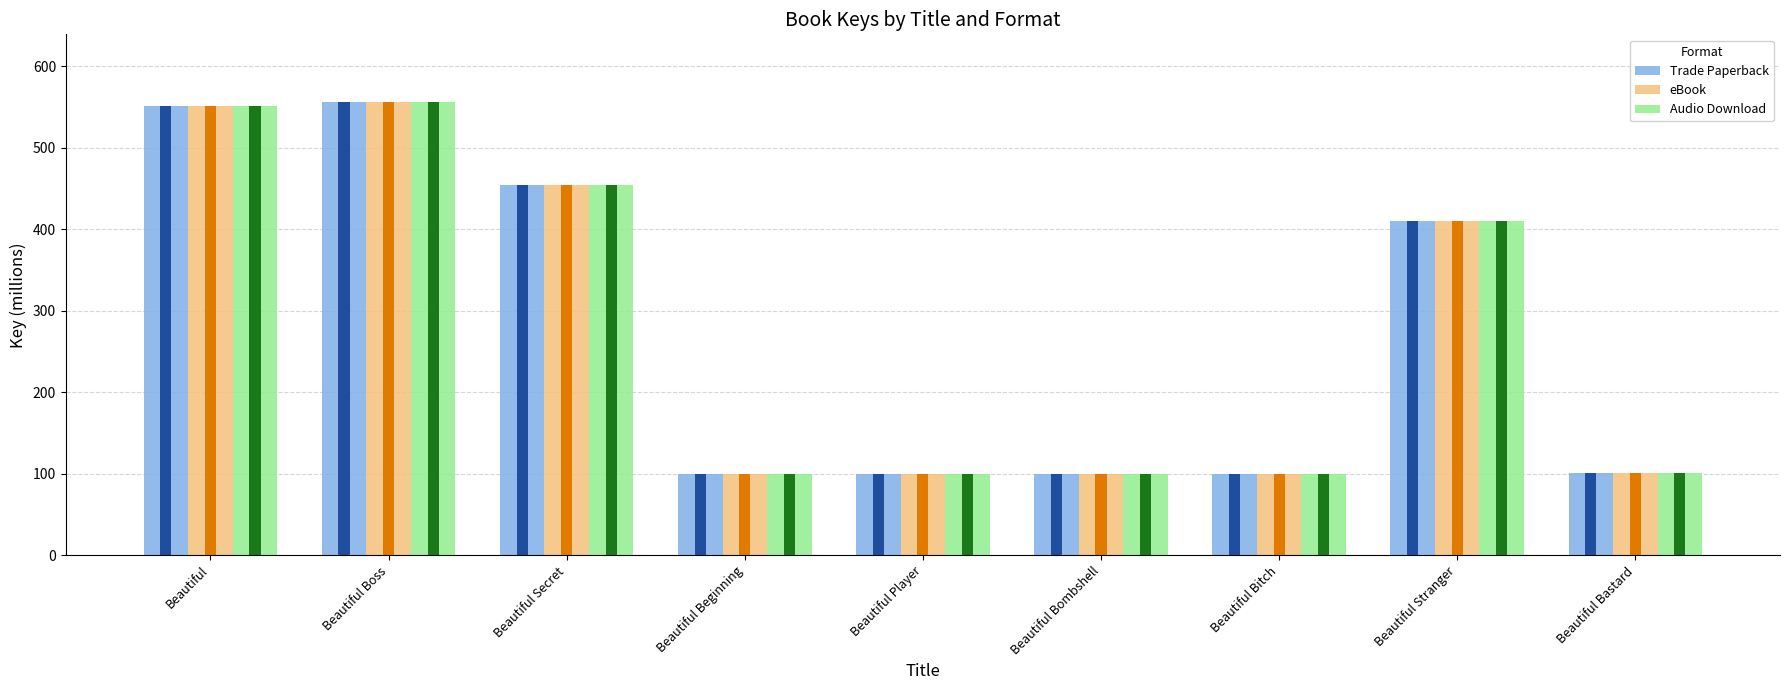

What is the sum of the Audio Download values at Beautiful Bitch and Beautiful Secret?

554.0